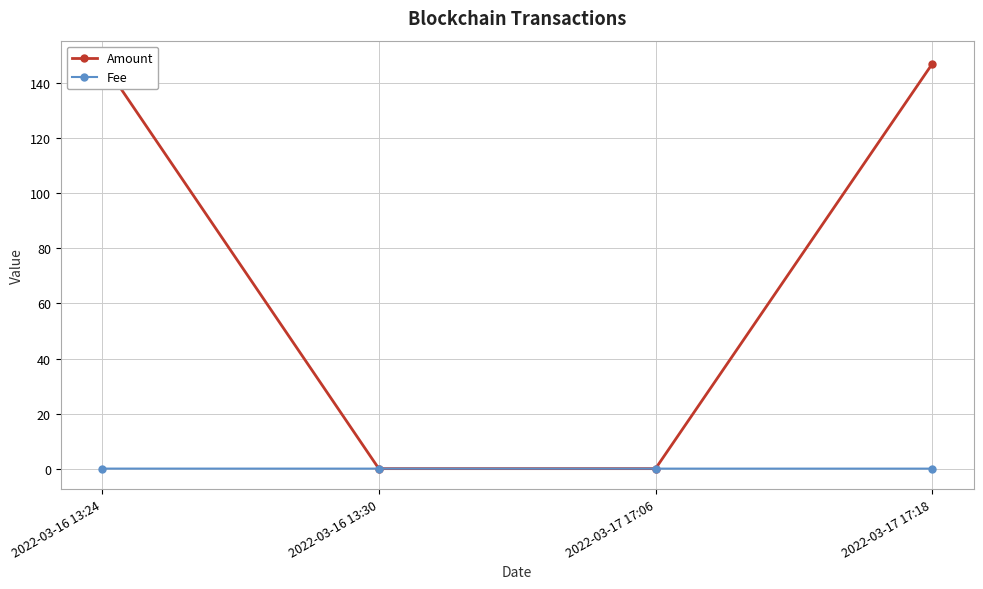

True or false: Fee has more than 2 points higher than both neighbors.

False